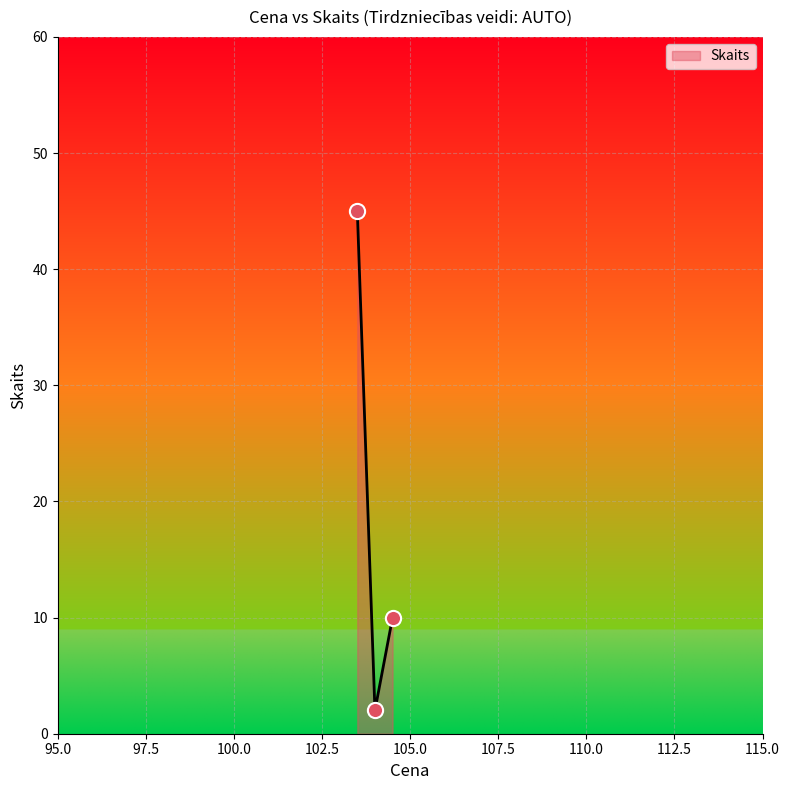

What is the difference between the maximum and minimum values?

43